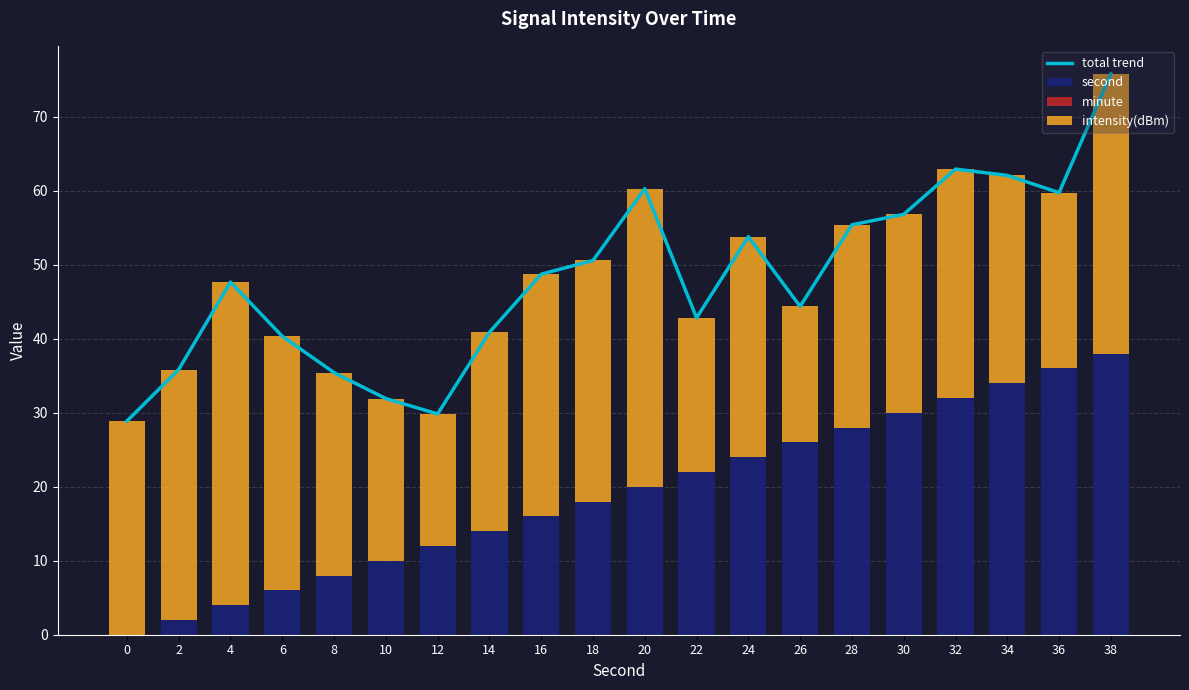

Reading left to right, transcribe all the data shown in this chart.

total trend: 28.9	35.8	47.7	40.3	35.4	31.9	29.8	40.9	48.7	50.6	60.3	42.8	53.8	44.4	55.4	56.8	62.9	62.1	59.7	75.8
second: 0.0	2.0	4.0	6.0	8.0	10.0	12.0	14.0	16.0	18.0	20.0	22.0	24.0	26.0	28.0	30.0	32.0	34.0	36.0	38.0
minute: 0.0	0.0	0.0	0.0	0.0	0.0	0.0	0.0	0.0	0.0	0.0	0.0	0.0	0.0	0.0	0.0	0.0	0.0	0.0	0.0
intensity(dBm): 28.9	33.8	43.7	34.3	27.4	21.9	17.8	26.9	32.7	32.6	40.3	20.8	29.8	18.4	27.4	26.8	30.9	28.1	23.7	37.8